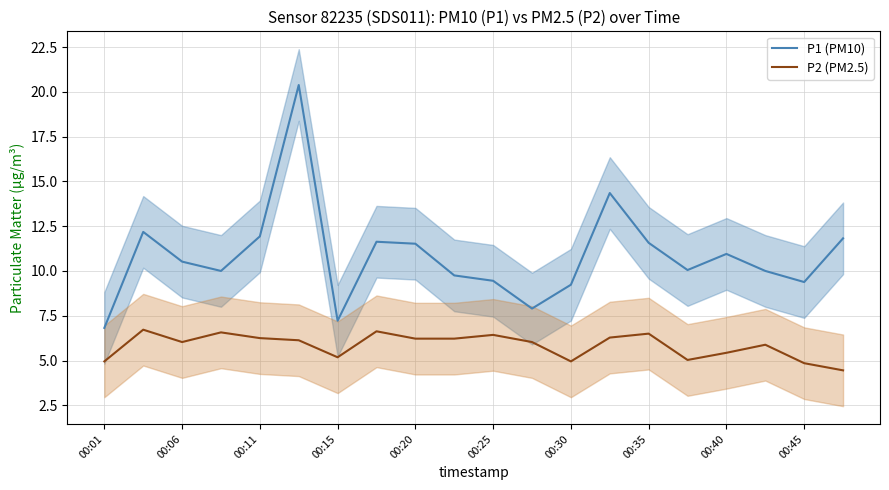

True or false: P1 (PM10) has a value of 11.6 at 00:35.

True